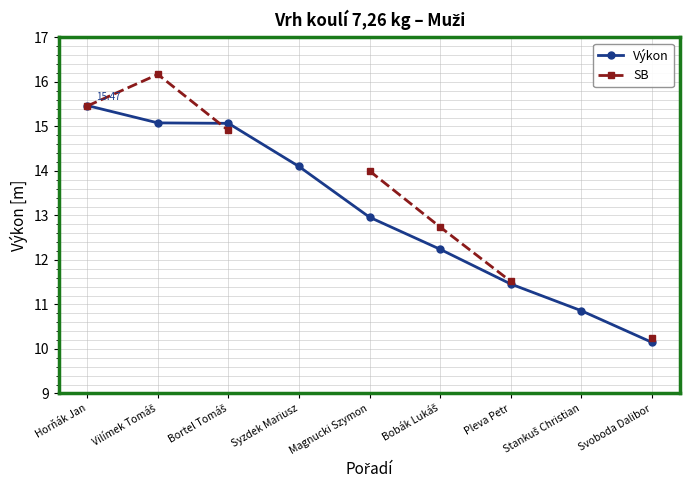

Which series changed the most between Vilímek Tomáš and Bortel Tomáš?

SB